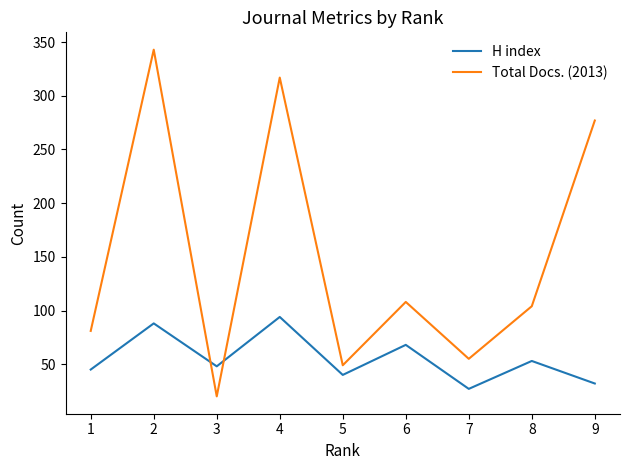

What is the difference between the H index values at 5 and 4?

54